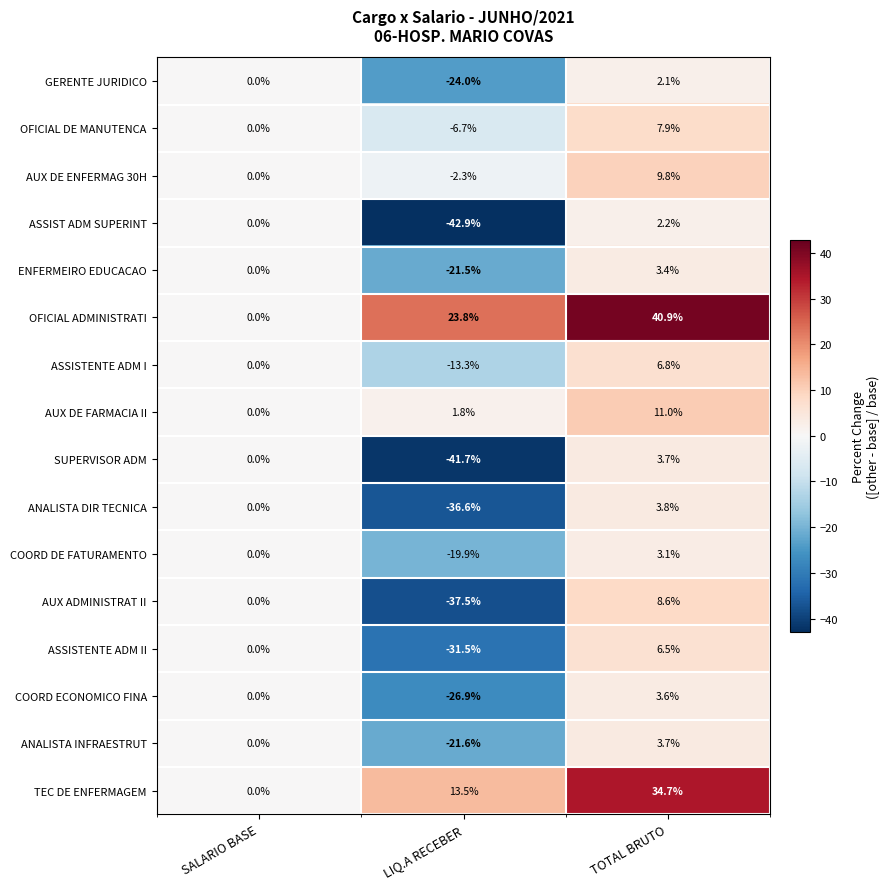

How many series are shown in this chart?

16